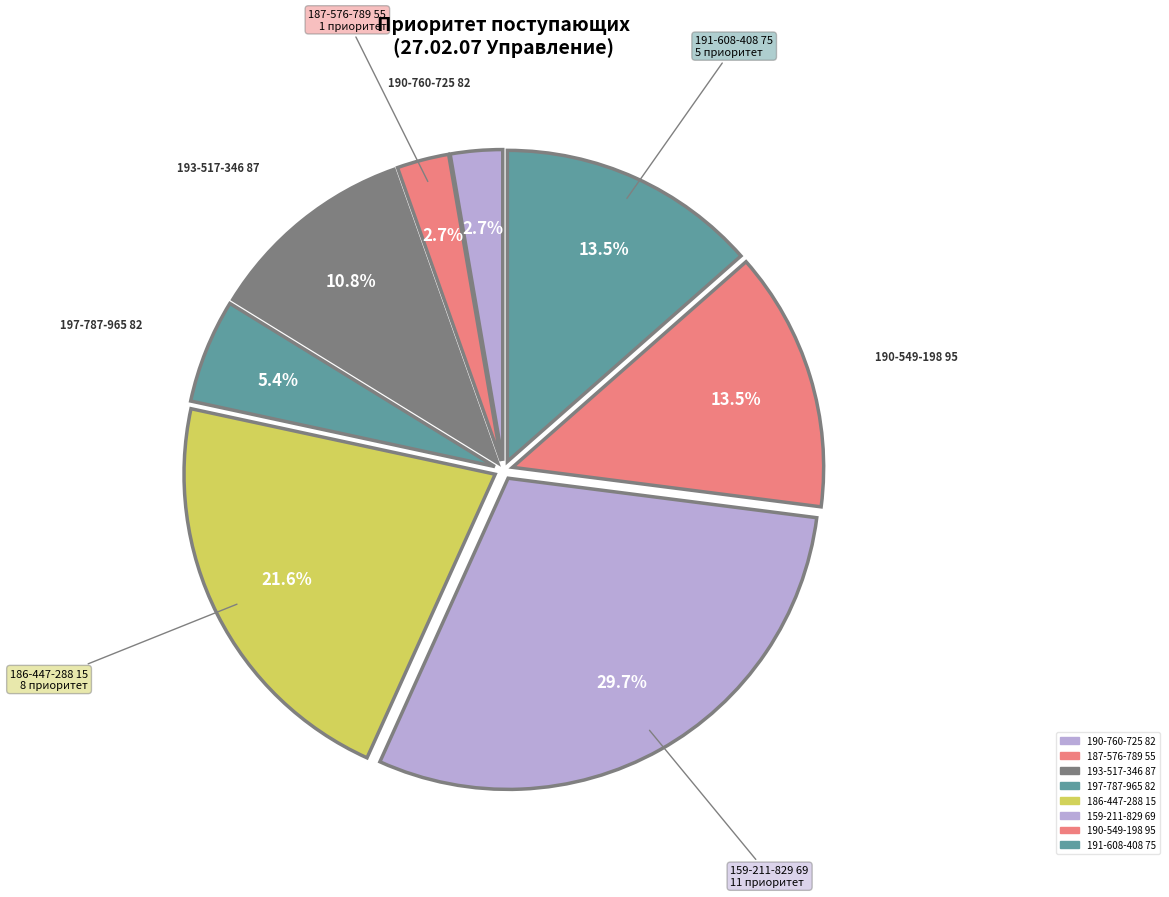

Between 190-760-725 82 and 190-549-198 95, which is larger?

190-549-198 95